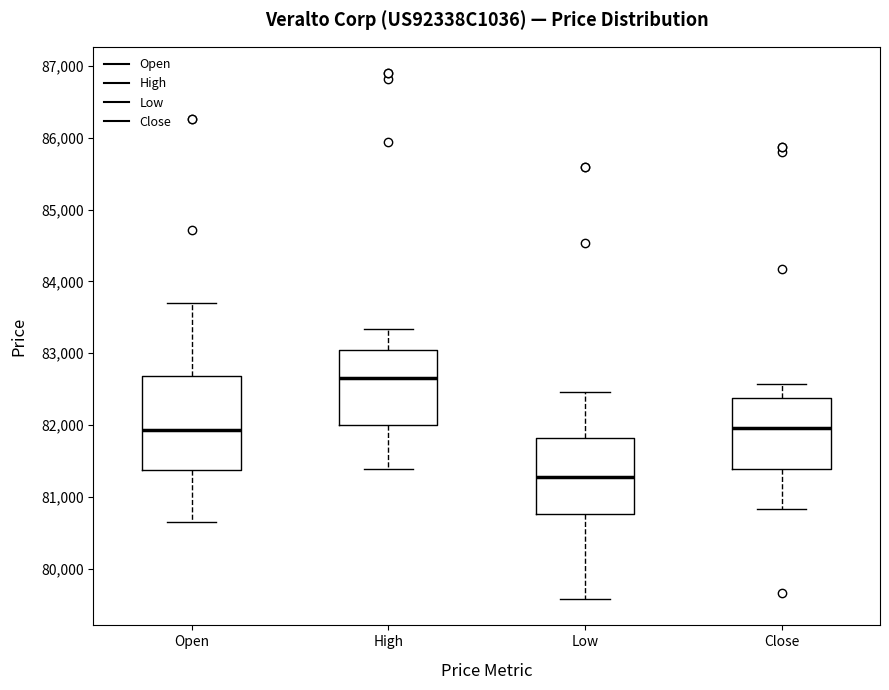

Which box has the lowest median line?

Low